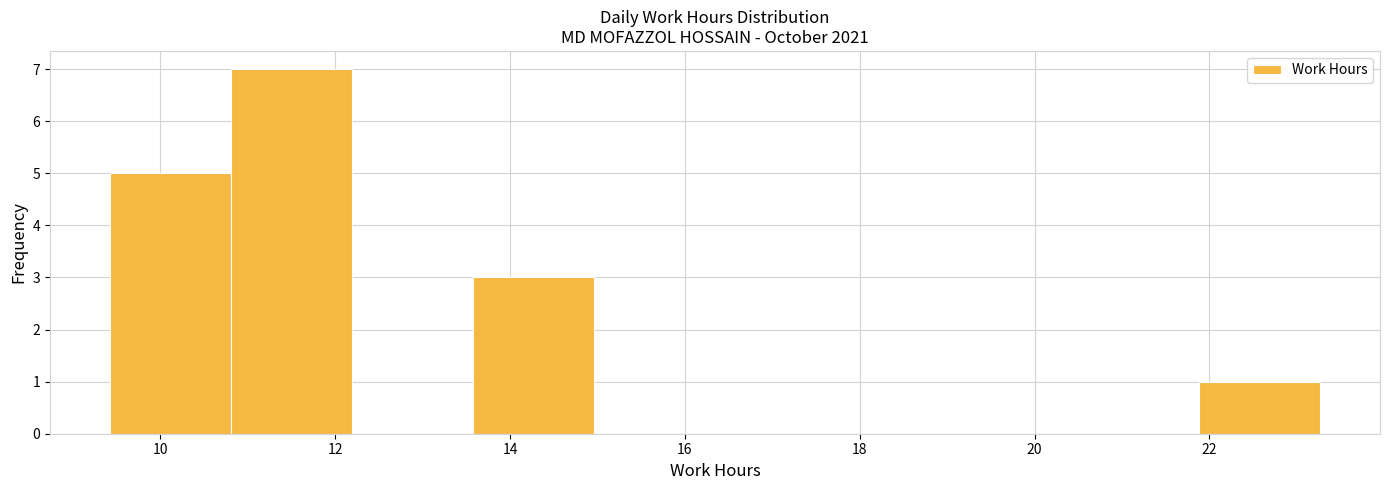

What is the height of the bar covering 9.4 to 10.8 on the x-axis? Neither the bar edges nor the heights are printed on the chart, so give them approximately, as read against the axes.

5